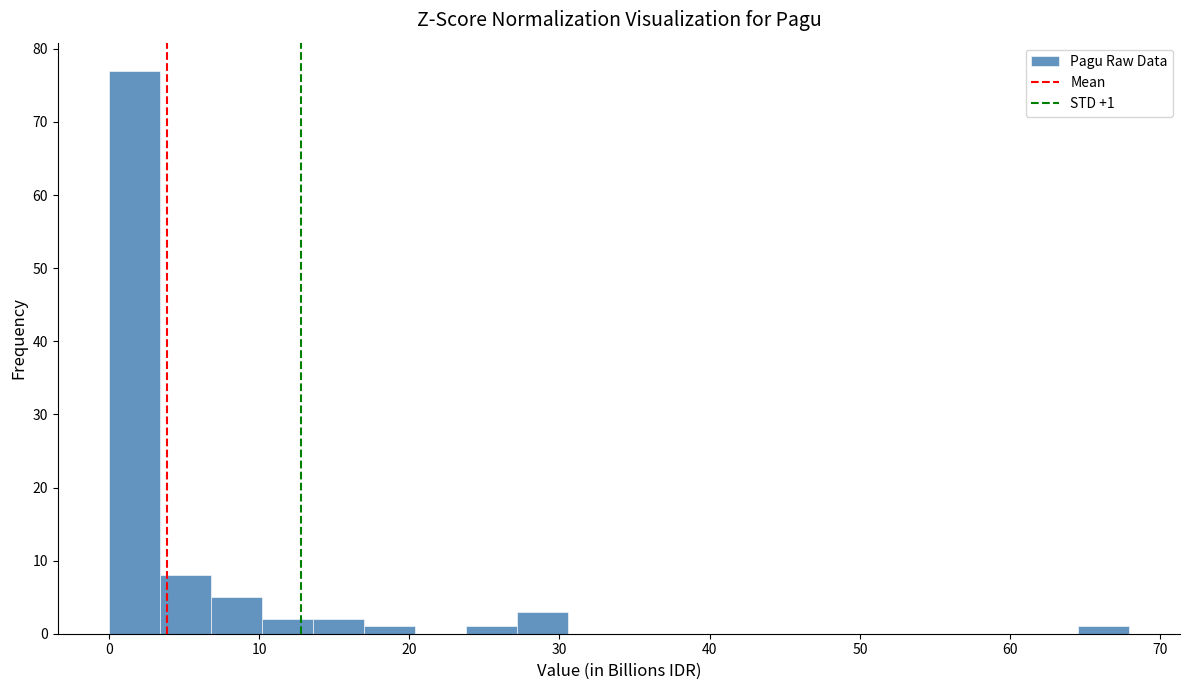

Read against the x-axis, roughly where is the centre of the tallest bar?

2